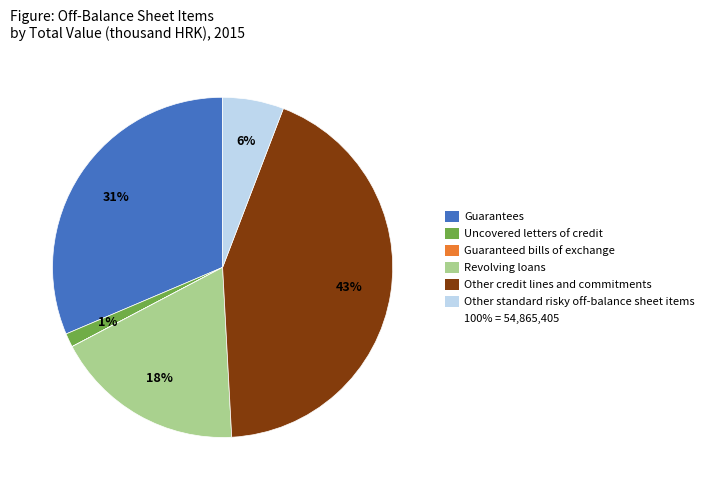

Is there any slice that represents more than half of the pie?

No